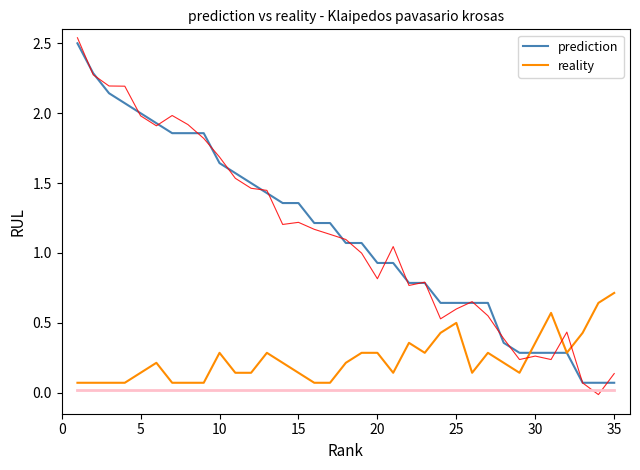

What is the lowest value of the prediction series?

0.1